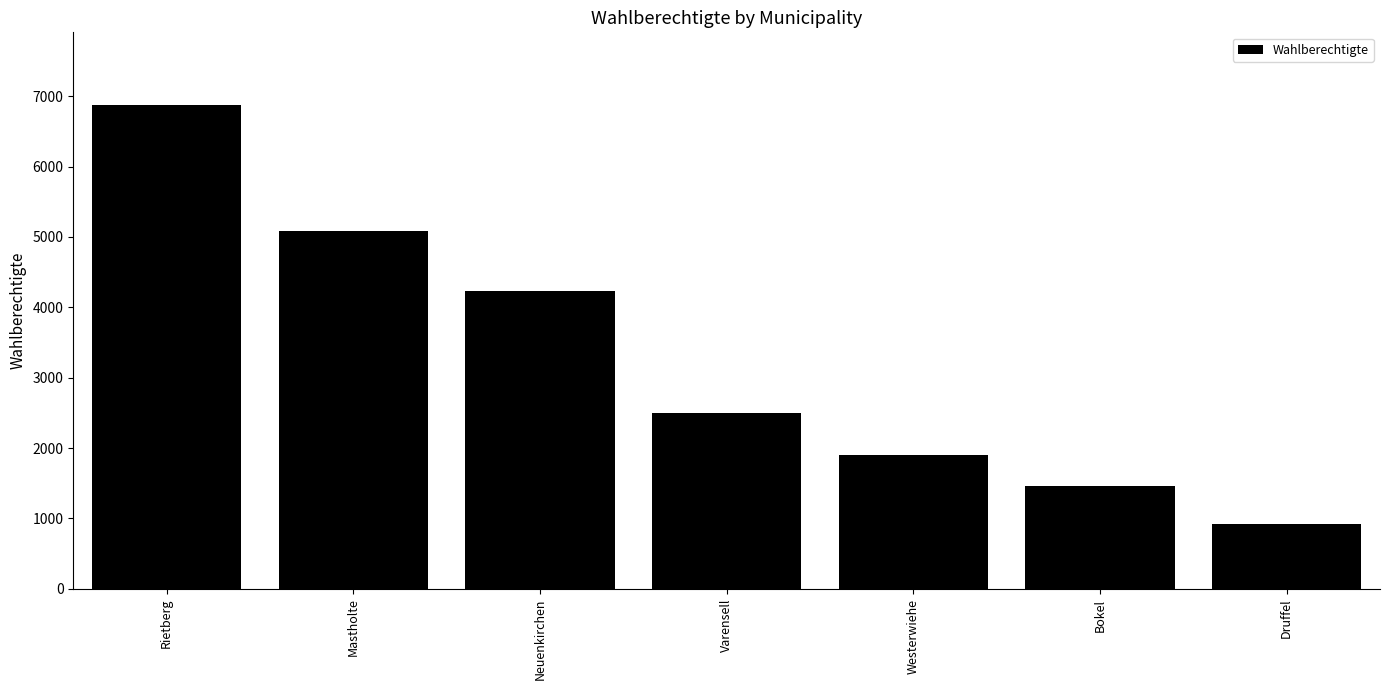

Which has a higher value, Varensell or Mastholte?

Mastholte